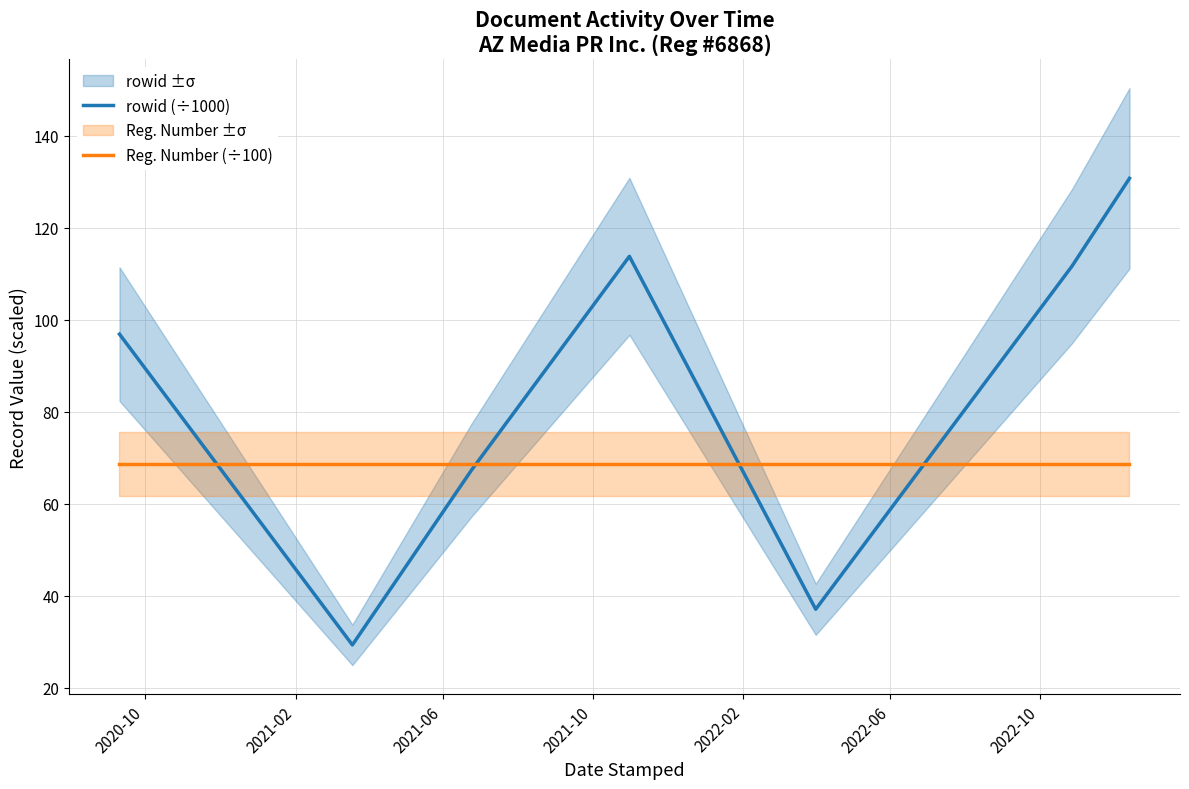

What is the minimum value for rowid (÷1000)?

29.3